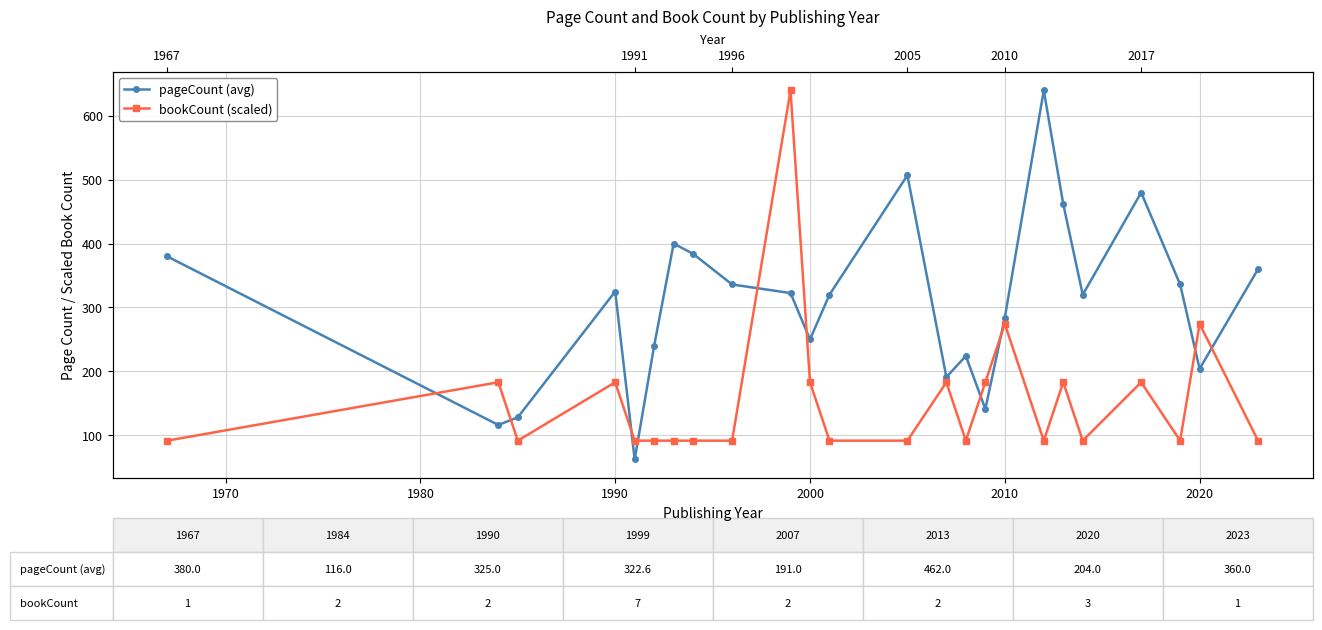

True or false: bookCount (scaled) has more than 2 points higher than both neighbors.

True